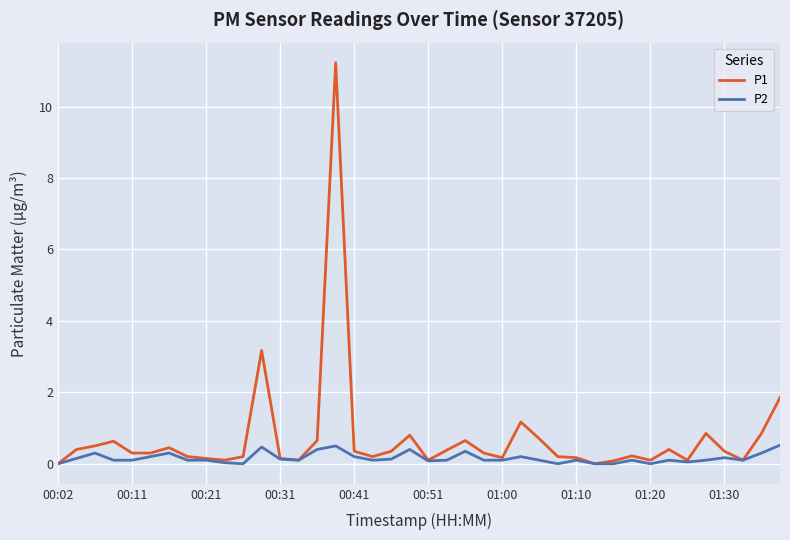

Rank the series by their maximum value, from highest to lowest.

P1, P2